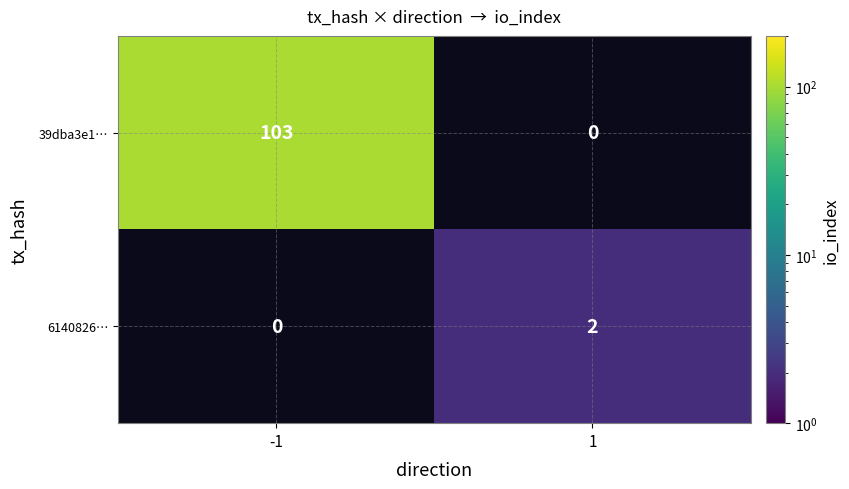

At how many categories does at least one series exceed 82?

1